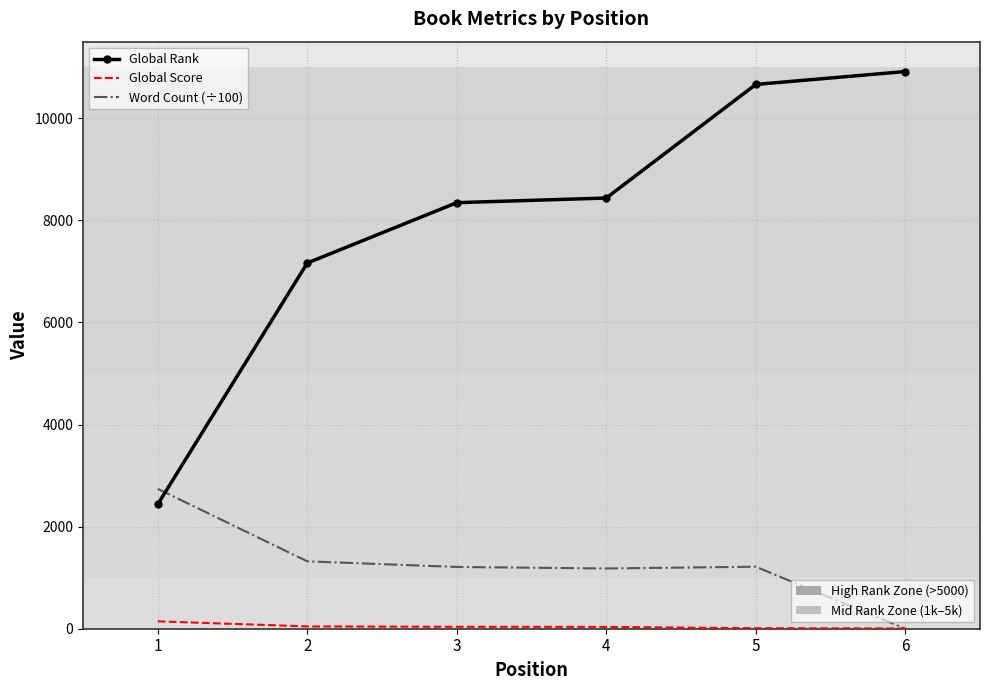

At which category is the sum across all series the highest?

5